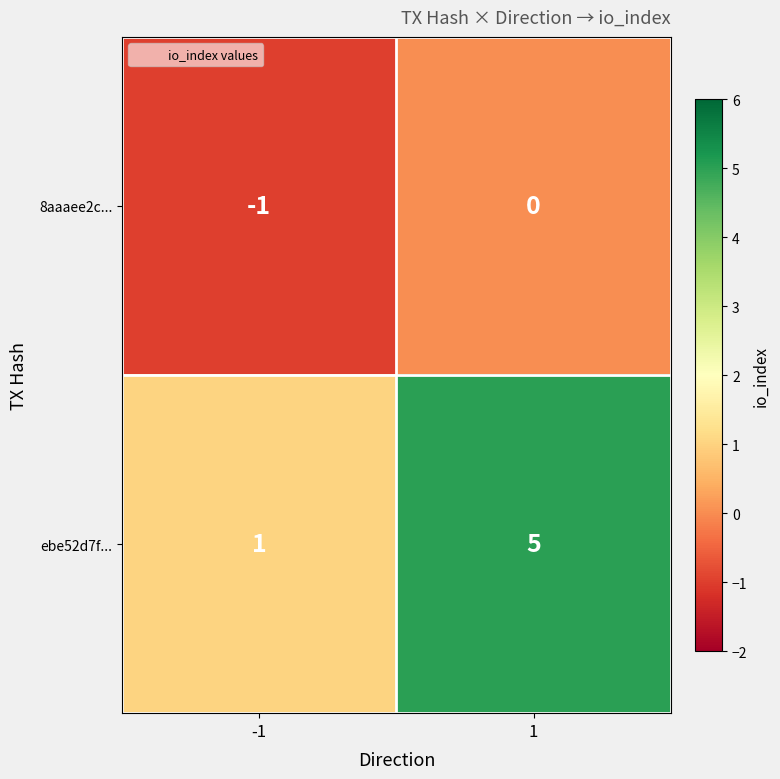

What is the approximate value of ebe52d7f... at 1?

5